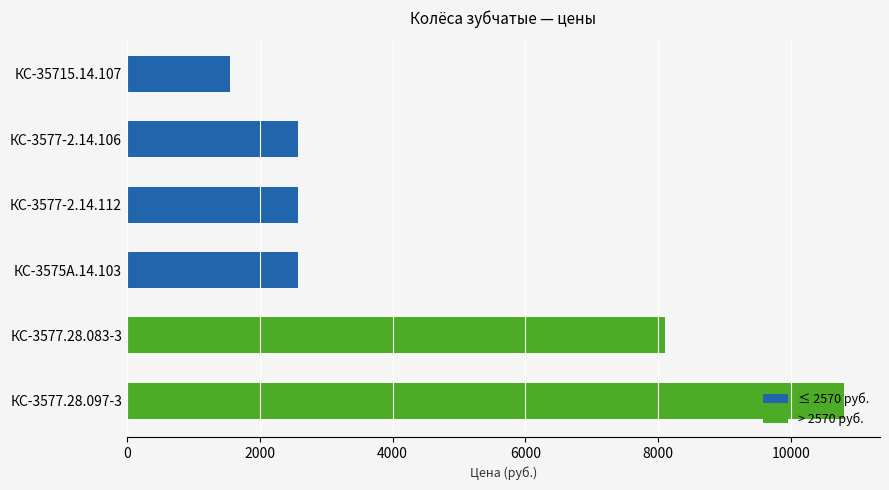

At how many categories does at least one series exceed 3861?

2